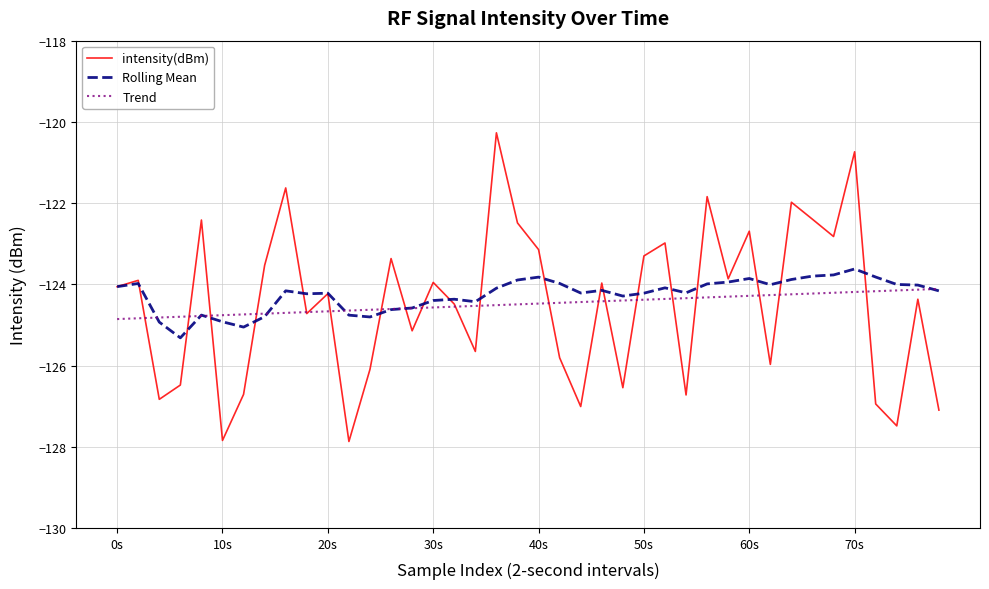

What is the average value of the intensity(dBm) series?

-124.5